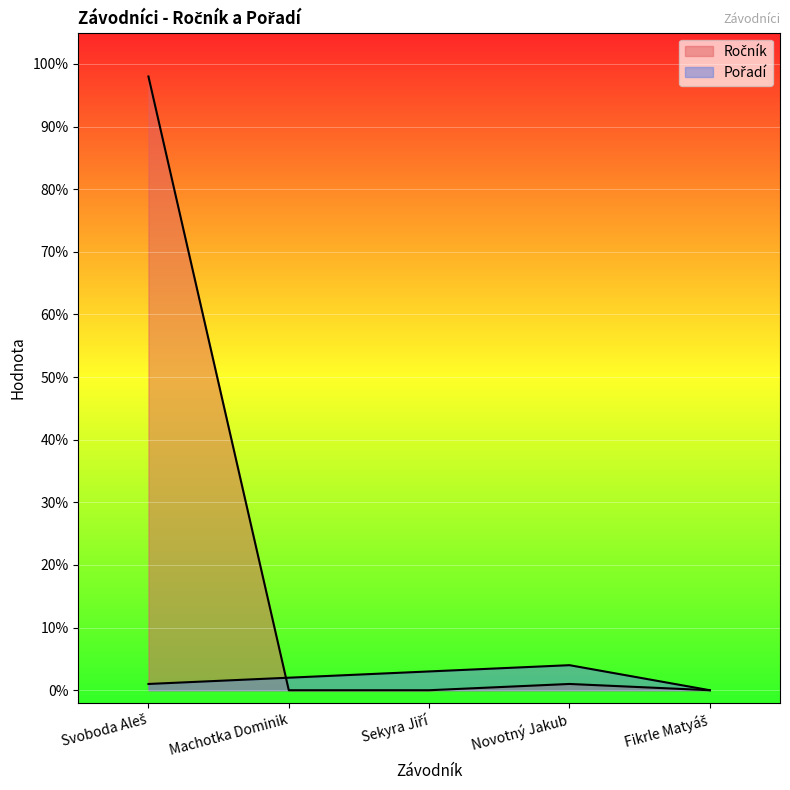

Which category has the lowest value across all series?

Machotka Dominik